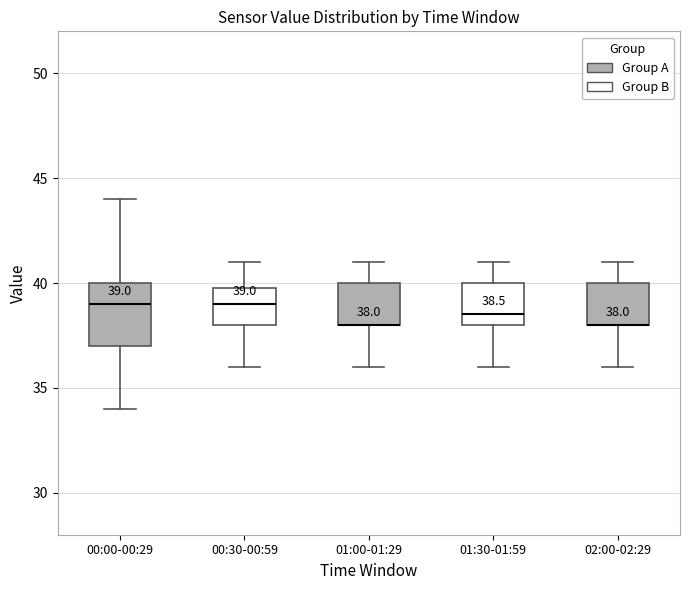

Which box is the tallest, from its lower edge to its upper edge?

00:00-00:29